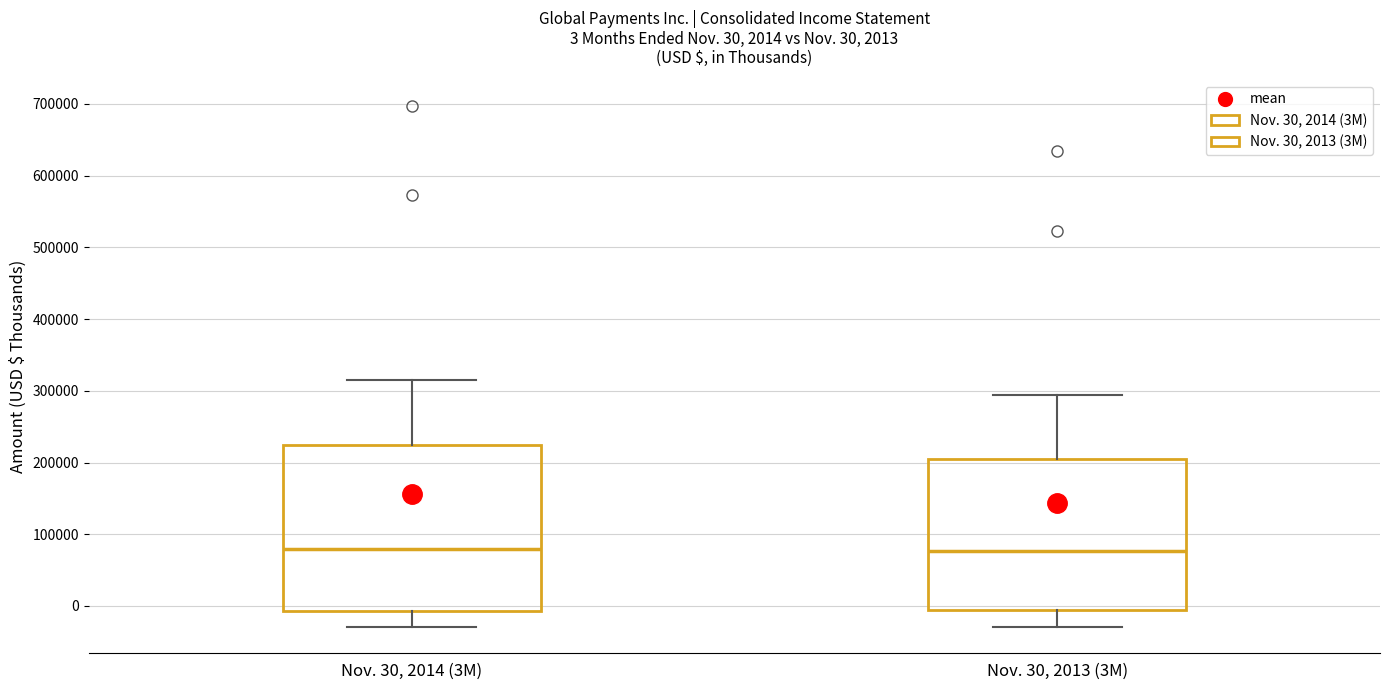

Which box is the tallest, from its lower edge to its upper edge?

Nov. 30, 2014 (3M)